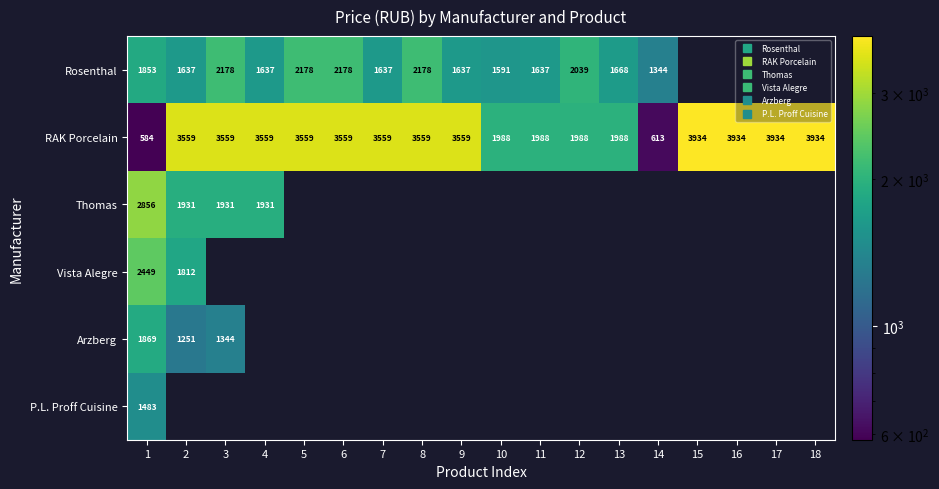

How many data points does each series have?

18